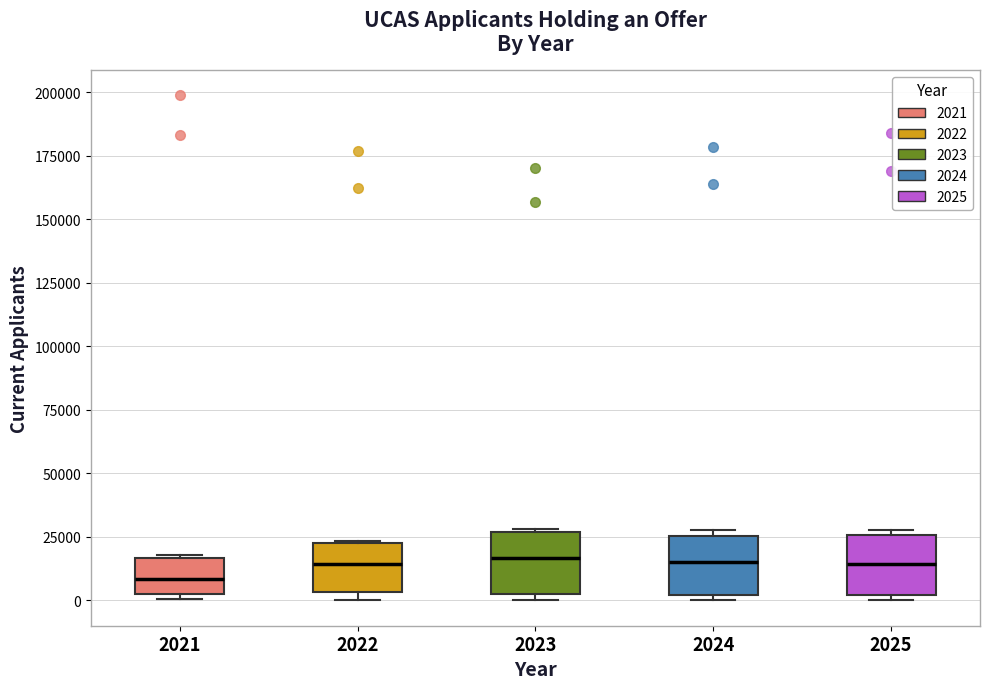

Reading left to right, transcribe this box plot: for each box, give where its median line is, the range the box spans, and where its two whiskers end, as read against the y-axis. The values are not printed on the chart, so give them approximately, as read against the axis.

2021: median 10000, box 5000 to 15000, whiskers 0 to 20000
2022: median 15000, box 5000 to 25000, whiskers 0 to 25000
2023: median 15000, box 0 to 25000, whiskers 0 (just below the box's lower edge) to 30000
2024: median 15000, box 0 to 25000, whiskers 0 (just below the box's lower edge) to 30000
2025: median 15000, box 0 to 25000, whiskers 0 (just below the box's lower edge) to 30000